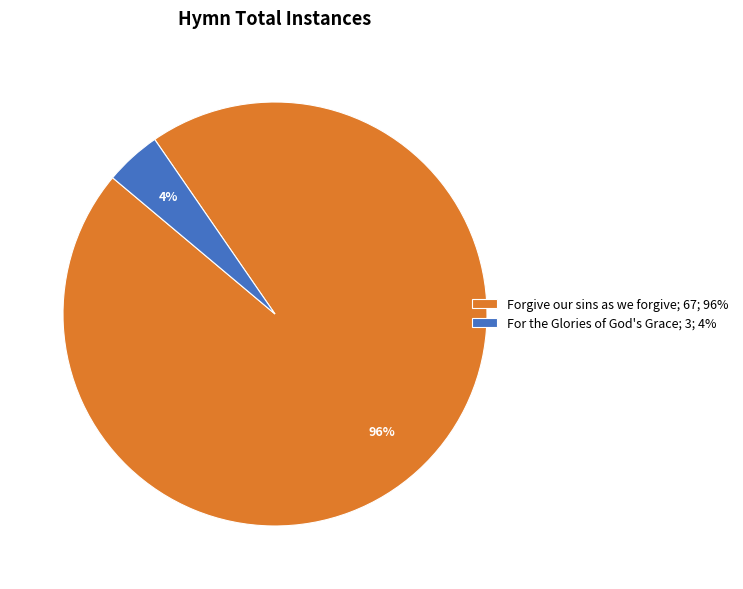

Is it true that Forgive our sins as we forgive is 96% of the pie?

True